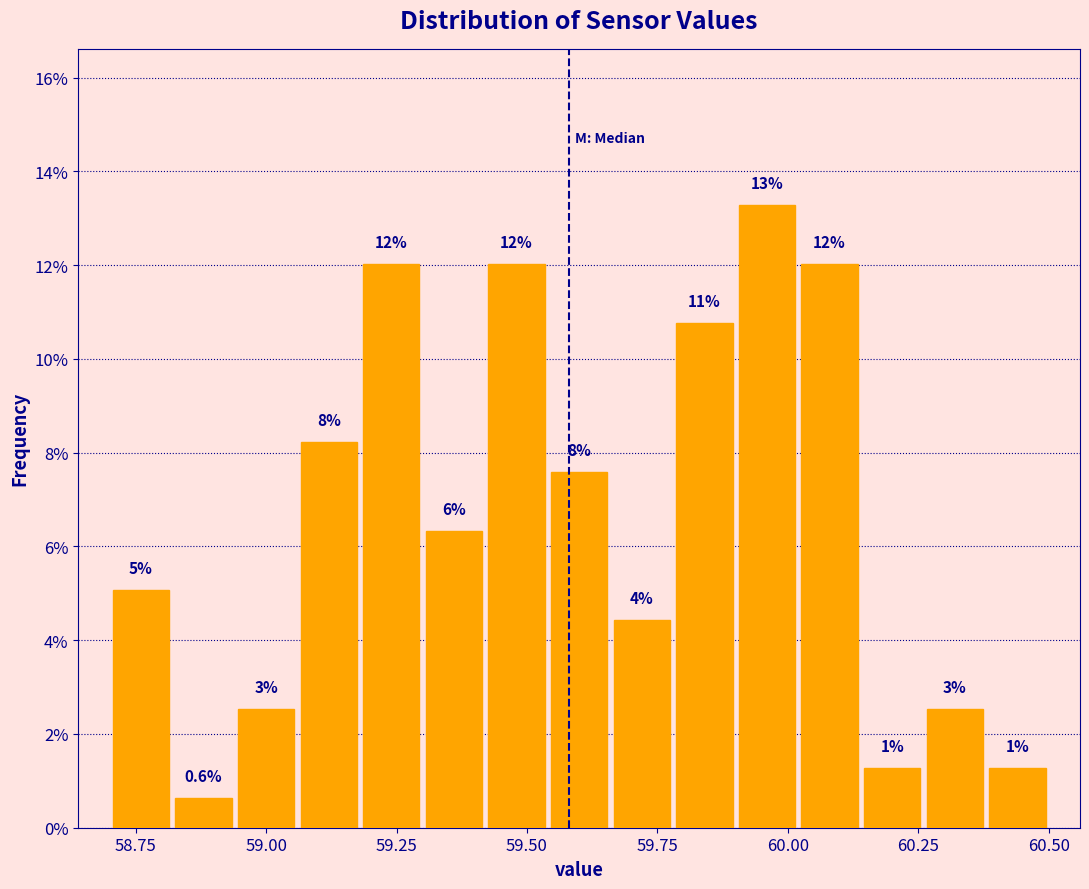

Around what value on the x-axis is the tallest bar? Give the approximate position of its centre, as read against the axis.

59.95